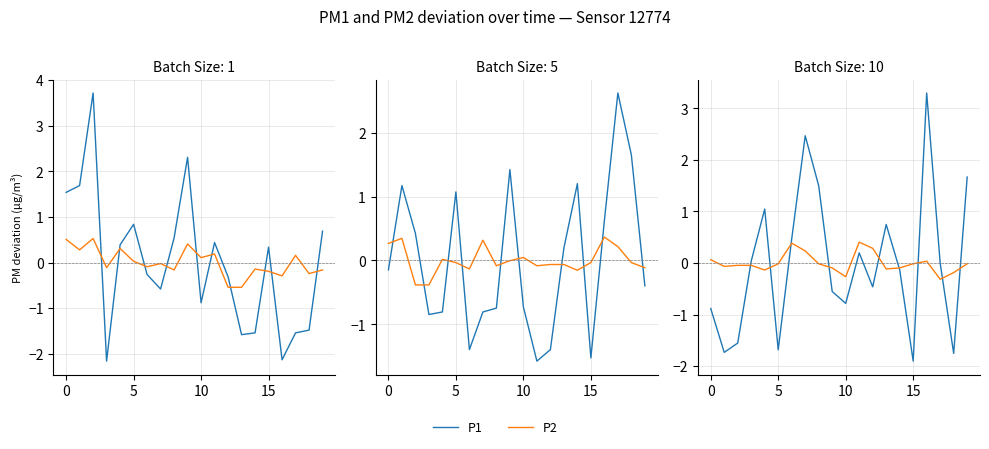

What is the difference between the second highest and minimum values in the P1 series?

4.4